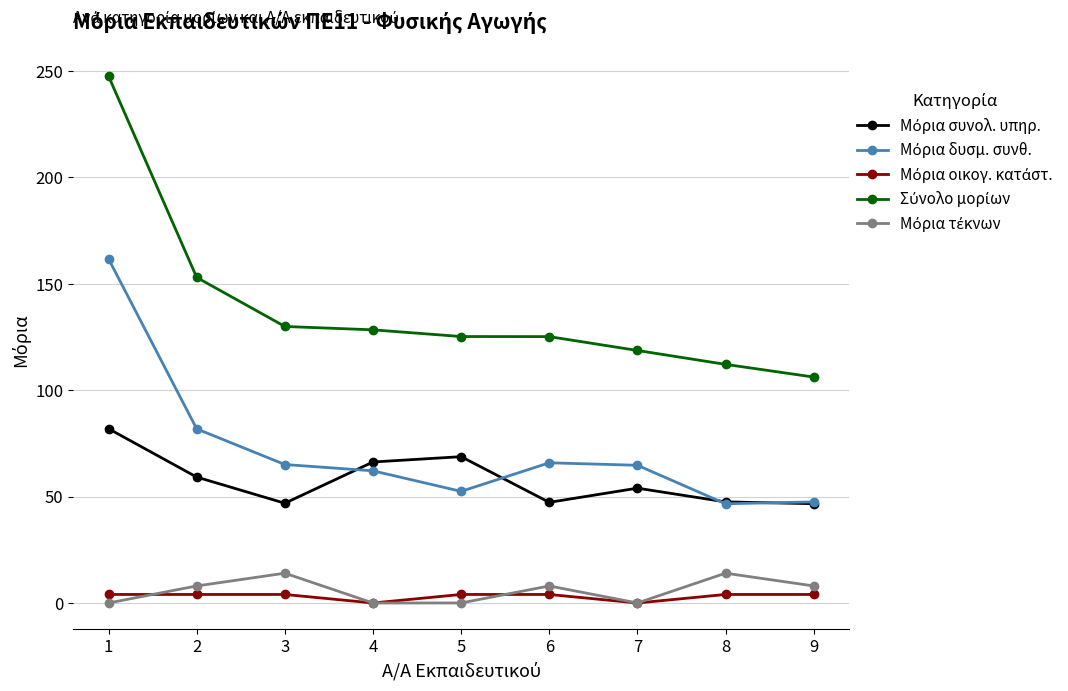

How many lines are shown in the chart?

5